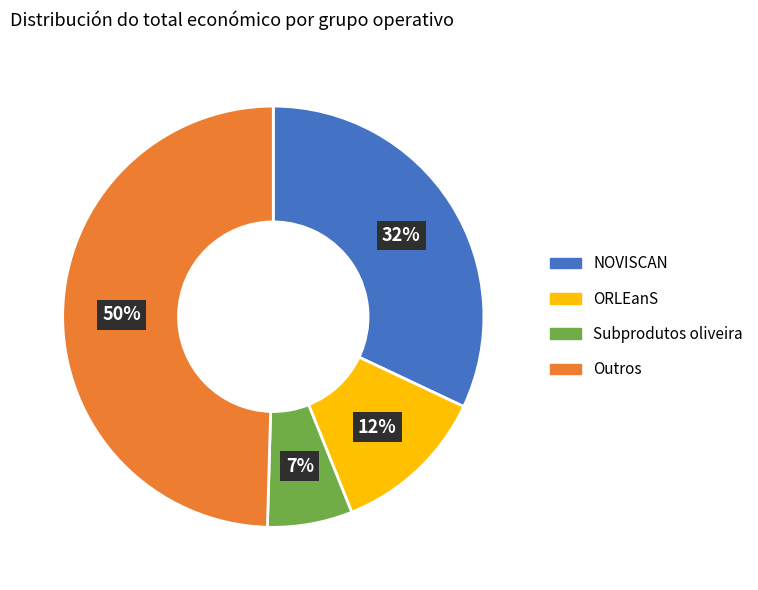

Is there a majority slice in this chart?

No